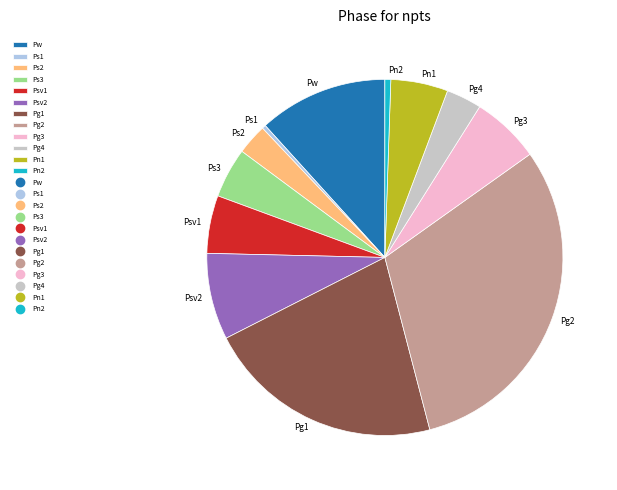

The Pn1 slice represents 11% of the pie. True or false?

False